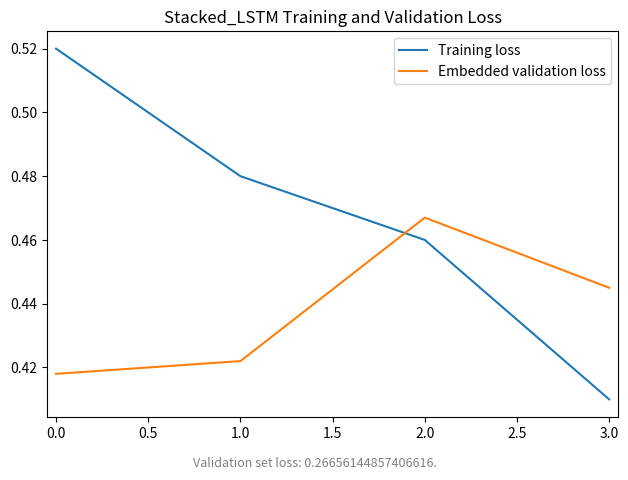

Which category has the lowest value in the Training loss series?

3.0